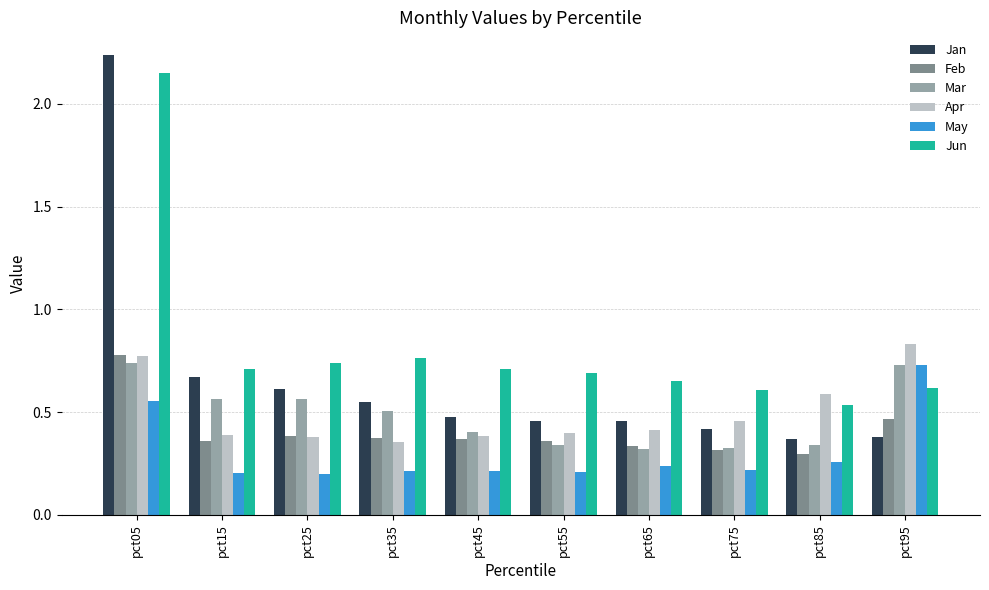

Is it true that Mar equals 0.7 at pct95?

True